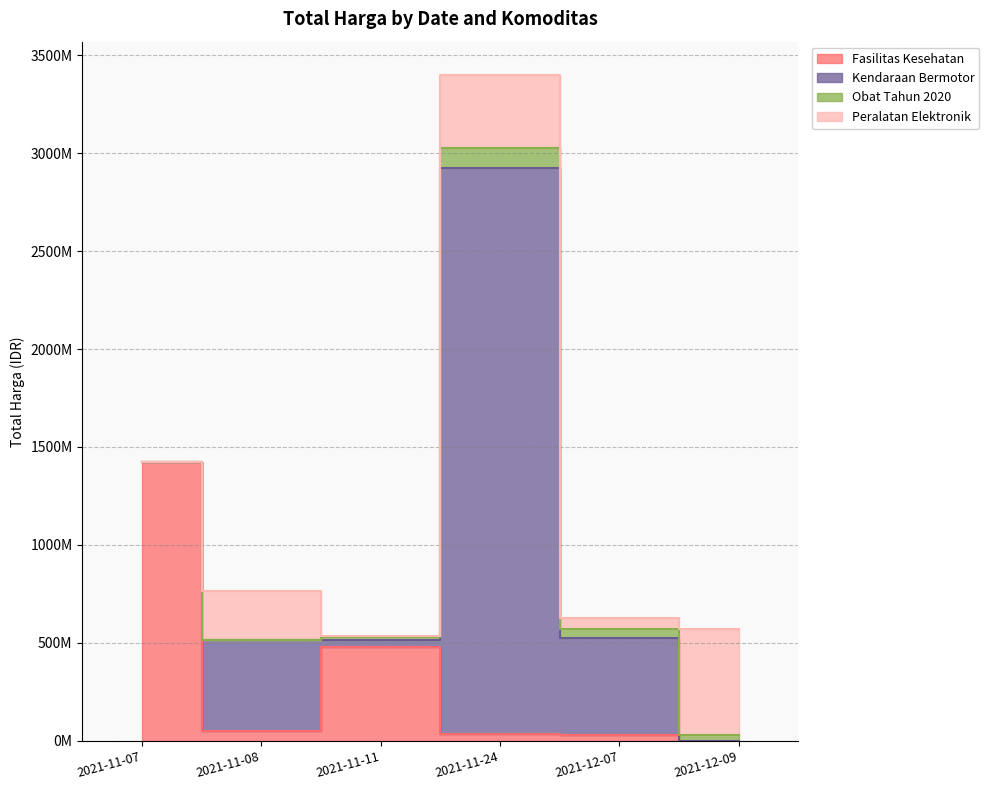

Is the value of Obat Tahun 2020 at 2021-12-09 greater than the value of Kendaraan Bermotor at 2021-11-08?

No